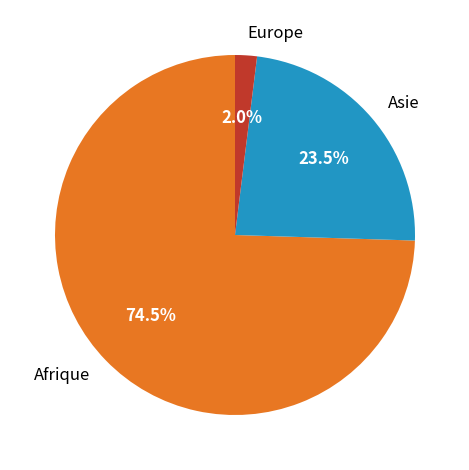

Count the number of slices in the pie.

3